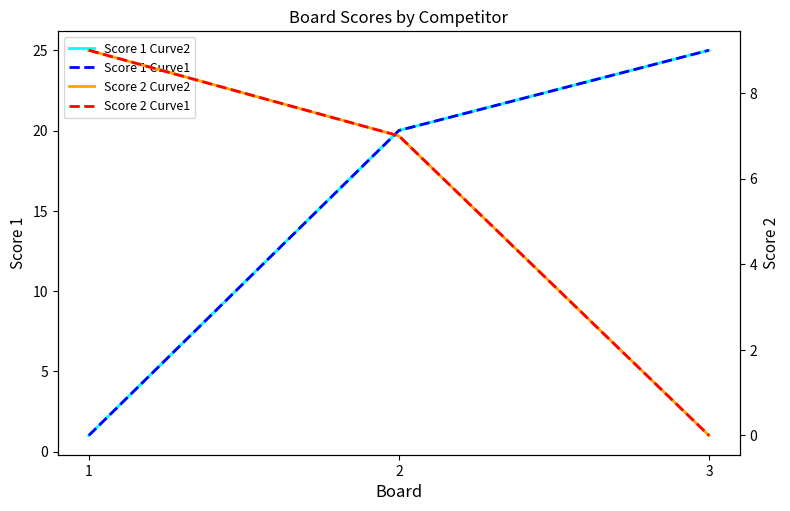

What is the value of the Score 1 Curve2 point at the 2nd from the left?

20